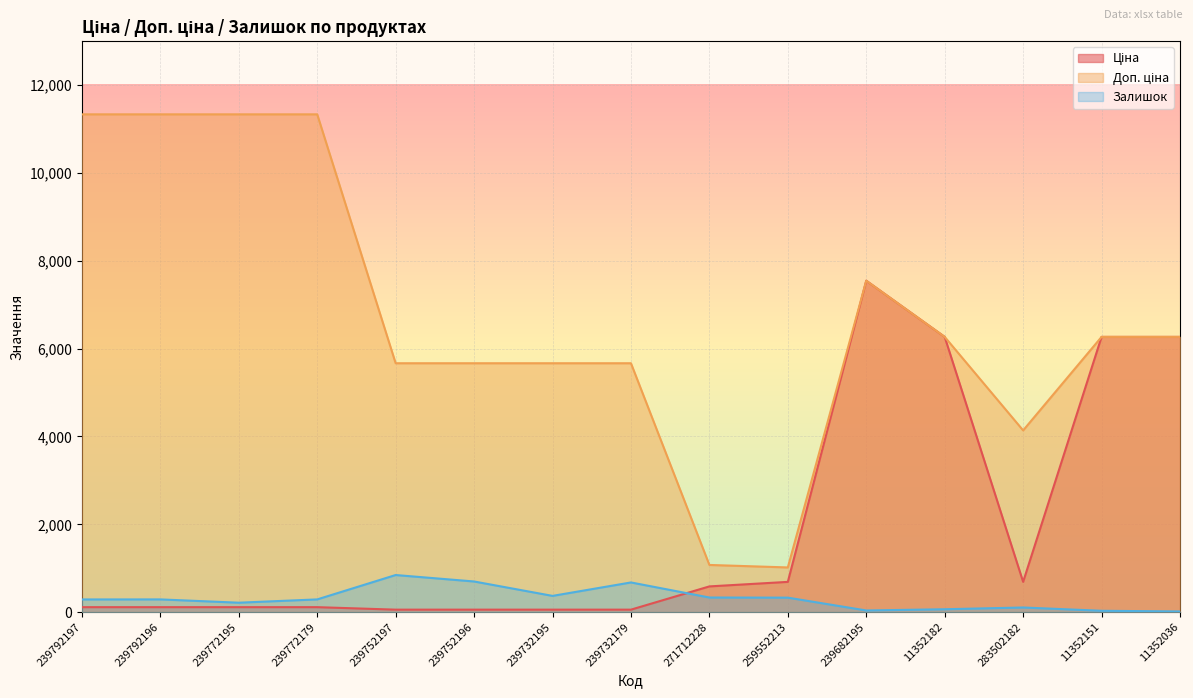

The value of Доп. ціна at 239792197 is 17532.7. True or false?

False